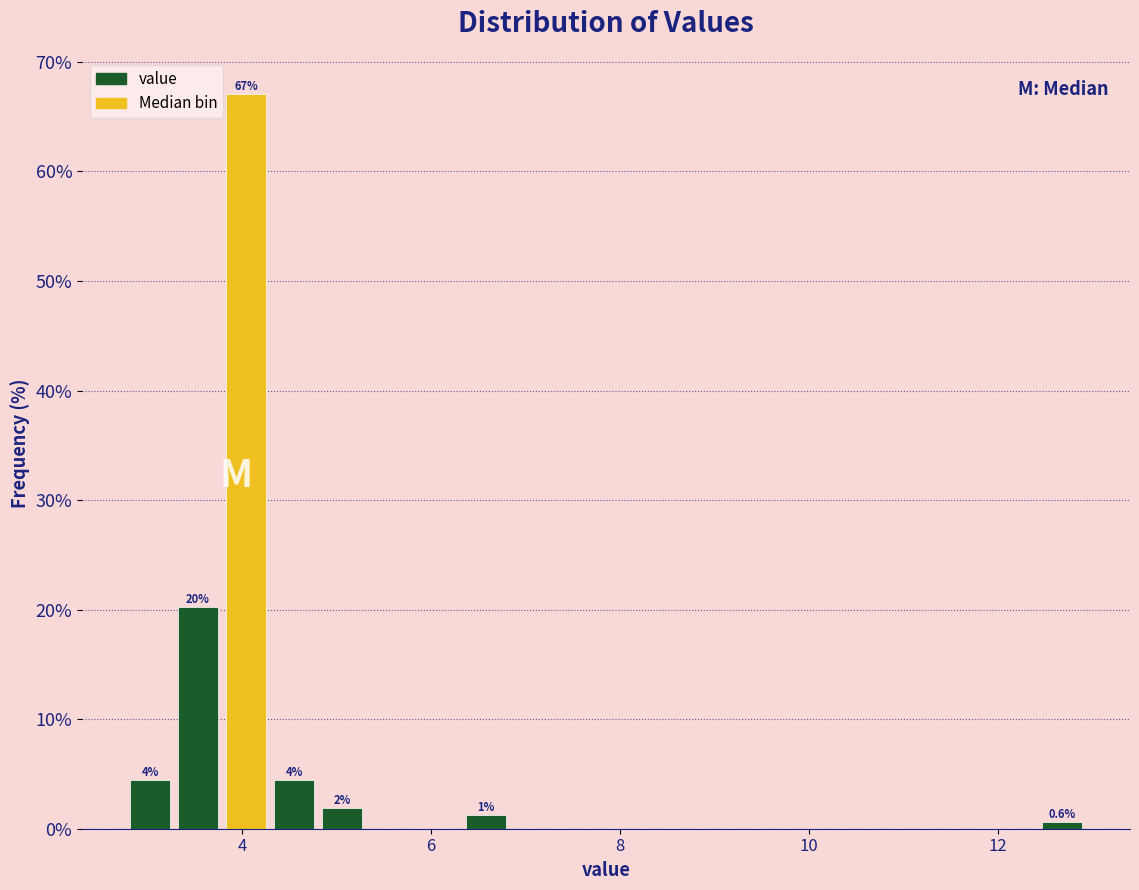

Around what value on the x-axis is the tallest bar? Give the approximate position of its centre, as read against the axis.

4.0